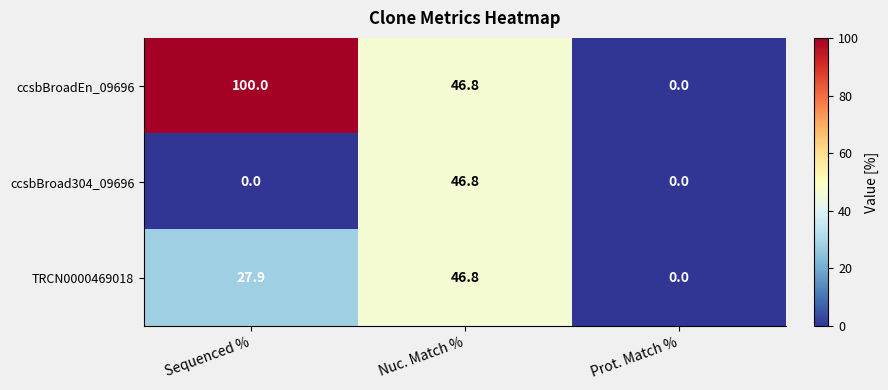

Reading left to right, what are all the values shown in this chart?

ccsbBroadEn_09696: Sequenced %=100.0	Nuc. Match %=46.8	Prot. Match %=0.0
ccsbBroad304_09696: Sequenced %=0.0	Nuc. Match %=46.8	Prot. Match %=0.0
TRCN0000469018: Sequenced %=27.9	Nuc. Match %=46.8	Prot. Match %=0.0